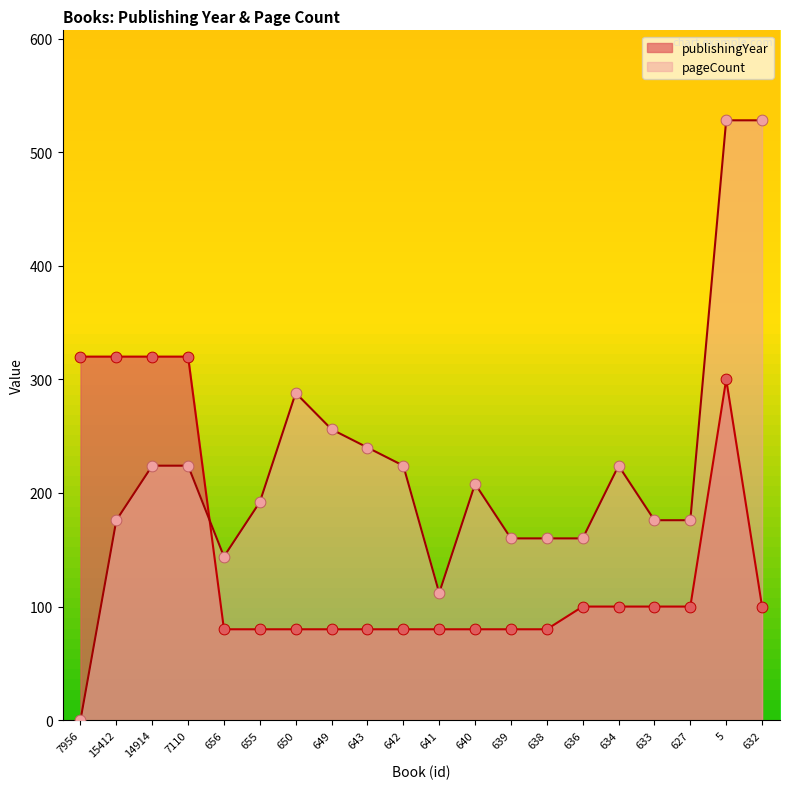

Which series contains the highest Y value?

pageCount